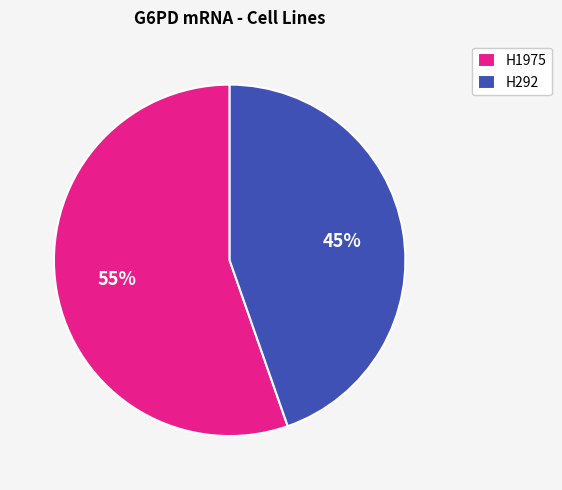

Does any single category account for the majority?

Yes